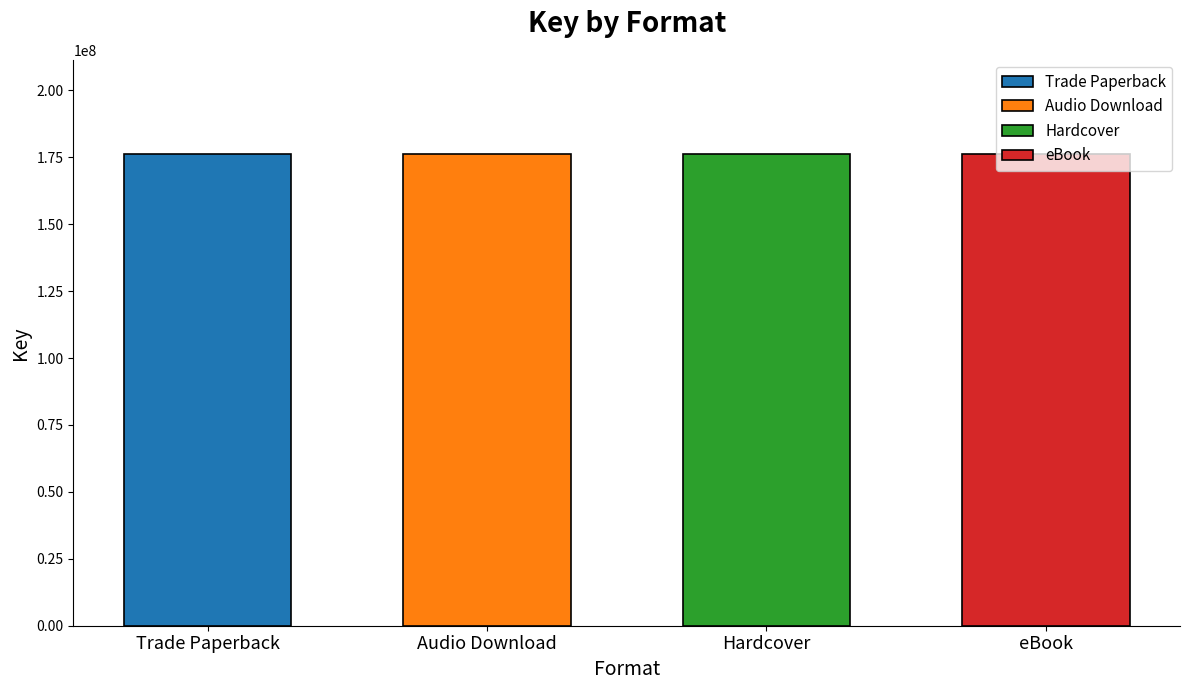

Are the bars grouped side by side (vs. stacked)?

No